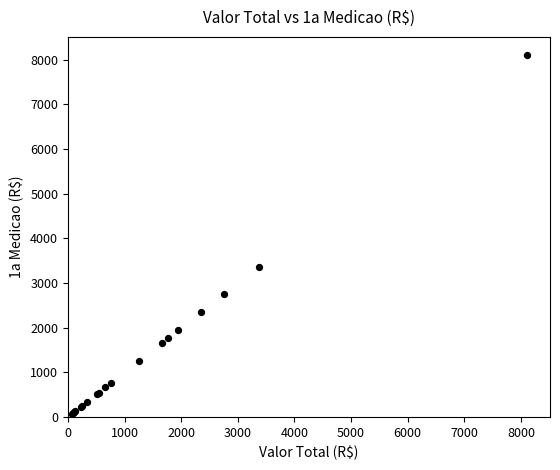

What Y value in the scatter plot is closest to 4093?

3368.3